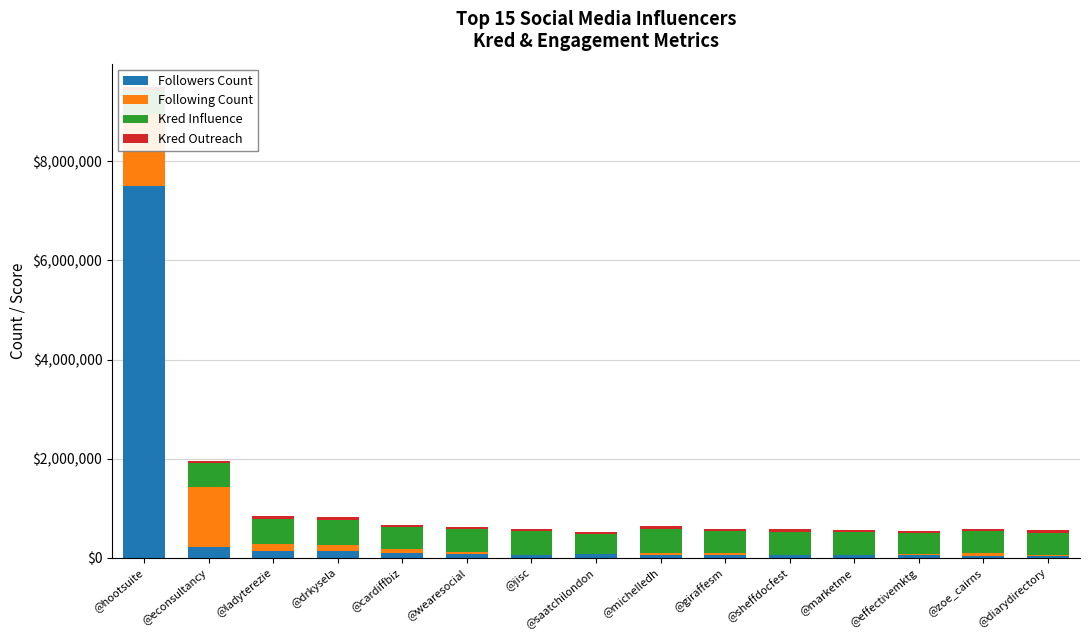

Reading left to right, extract all data points from this chart.

Followers Count: @hootsuite=7507365	@econsultancy=210221	@ladyterezie=148714	@drkysela=147987	@cardiffbiz=89562	@wearesocial=81139	@jisc=63032	@saatchilondon=71552	@michelledh=57643	@giraffesm=57526	@sheffdocfest=50768	@marketme=52759	@effectivemktg=58326	@zoe_cairns=48215	@diarydirectory=46432
Following Count: @hootsuite=1439650	@econsultancy=1210221	@ladyterezie=133676	@drkysela=113688	@cardiffbiz=97097	@wearesocial=37752	@jisc=1371	@saatchilondon=559	@michelledh=48782	@giraffesm=31289	@sheffdocfest=4992	@marketme=14722	@effectivemktg=29556	@zoe_cairns=42372	@diarydirectory=4501
Kred Influence: @hootsuite=499000	@econsultancy=496500	@ladyterezie=499000	@drkysela=499000	@cardiffbiz=442500	@wearesocial=471000	@jisc=474500	@saatchilondon=416500	@michelledh=485000	@giraffesm=458000	@sheffdocfest=473000	@marketme=453500	@effectivemktg=415500	@zoe_cairns=447500	@diarydirectory=452000
Kred Outreach: @hootsuite=50000	@econsultancy=45000	@ladyterezie=60000	@drkysela=60000	@cardiffbiz=40000	@wearesocial=35000	@jisc=45000	@saatchilondon=35000	@michelledh=50000	@giraffesm=45000	@sheffdocfest=45000	@marketme=50000	@effectivemktg=35000	@zoe_cairns=45000	@diarydirectory=50000